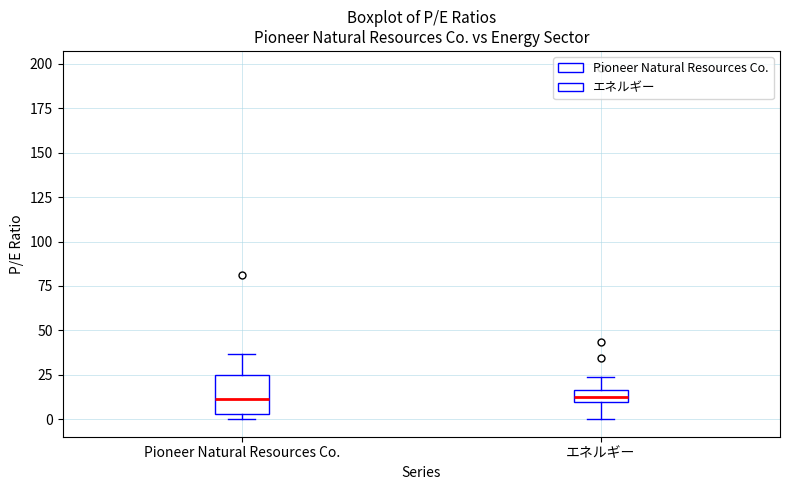

Where is the lower edge of the box for Pioneer Natural Resources Co. on the y-axis? The values are not printed on the chart, so give them approximately, as read against the axis.

5